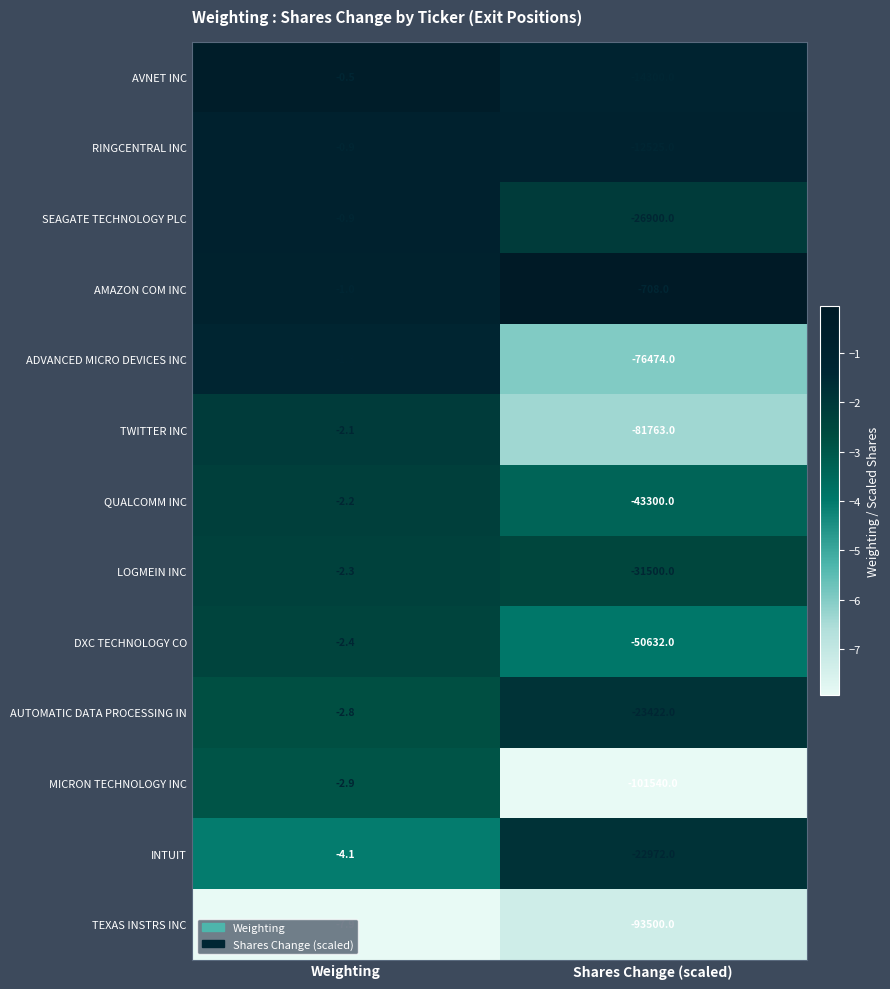

Where is TWITTER INC nearest to the value -40882?

Weighting